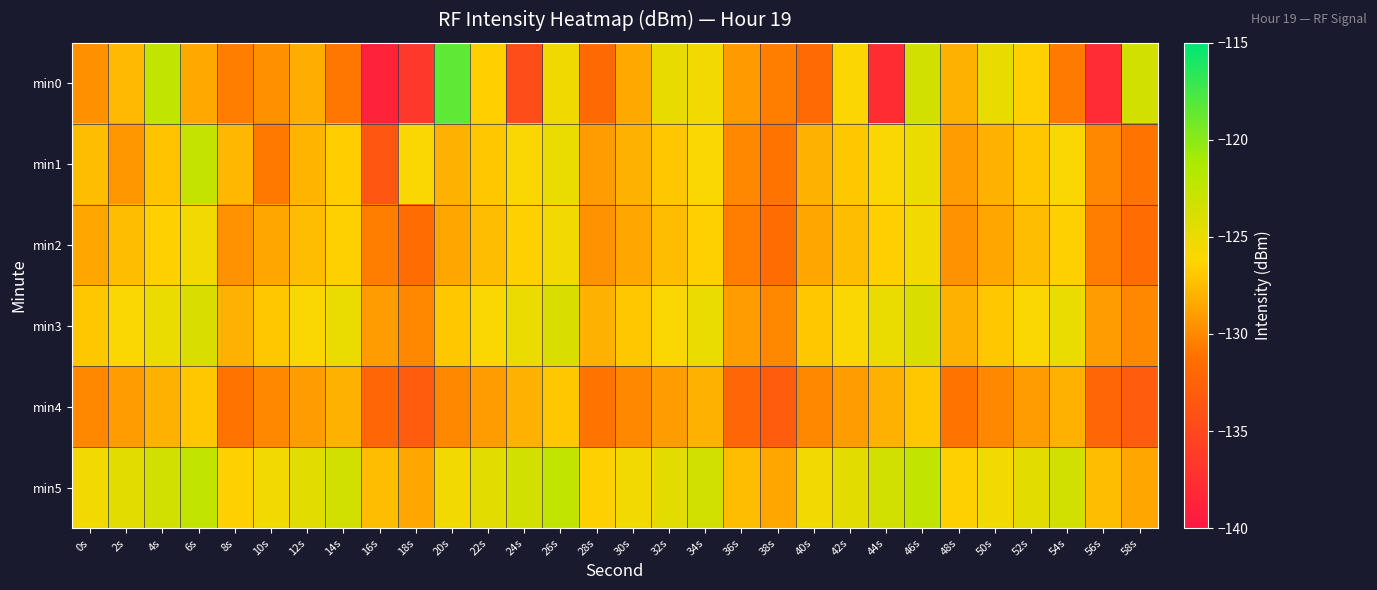

Which series changed the most between 30s and 58s?

min0